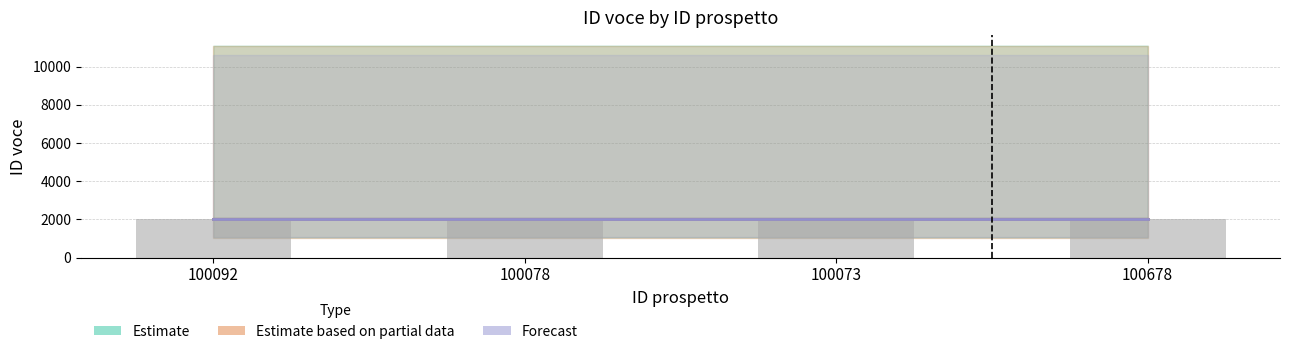

Are the bars horizontal?

No